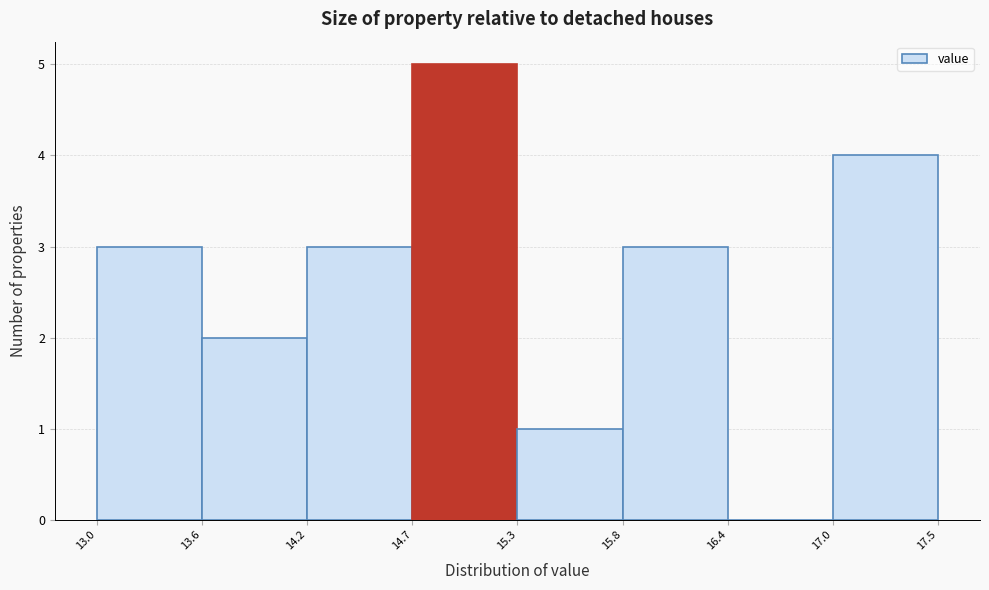

Reading left to right, list every bar in this chart as the range it spans on the x-axis followed by its height. The values are not printed on the chart, so give them approximately, as read against the axis.

13.0 to 13.6: 3
13.6 to 14.2: 2
14.2 to 14.7: 3
14.7 to 15.3: 5
15.3 to 15.8: 1
15.8 to 16.4: 3
16.4 to 17.0: 0
17.0 to 17.5: 4